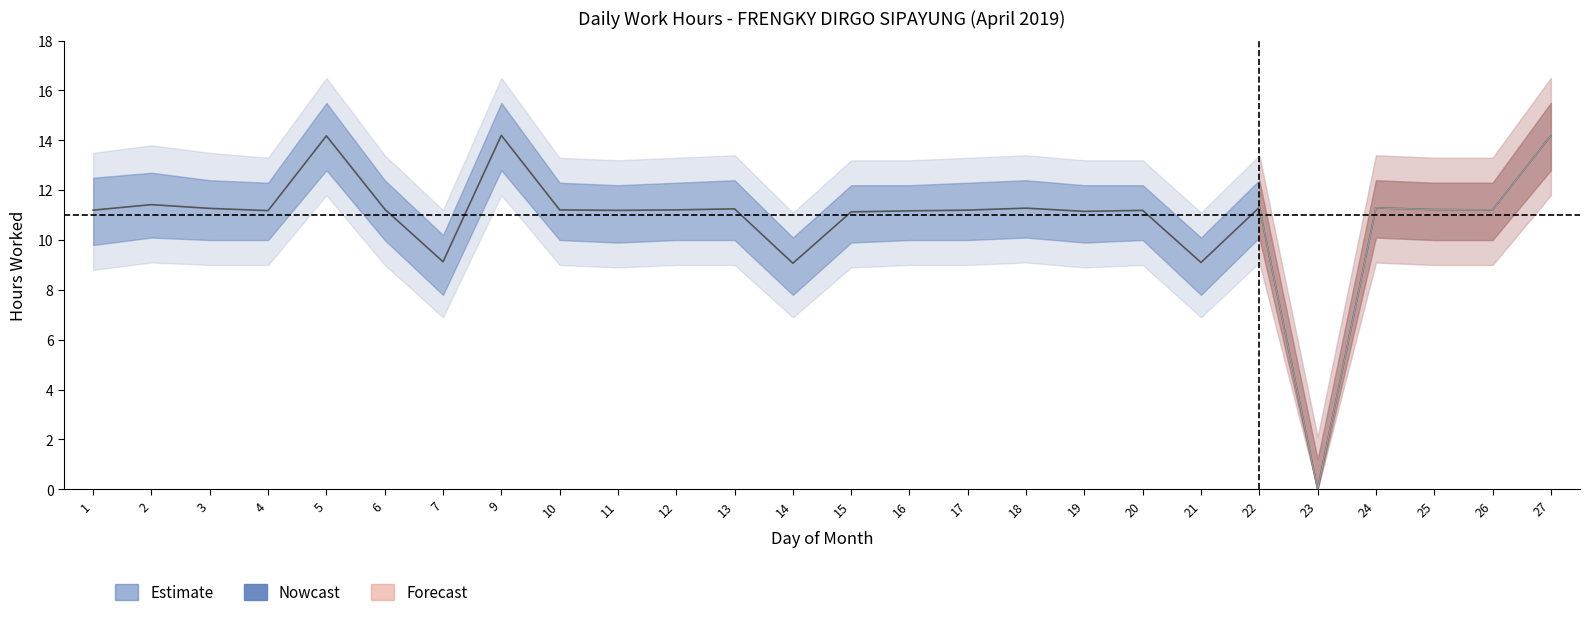

True or false: lower_band and outer_upper cross at least once.

False